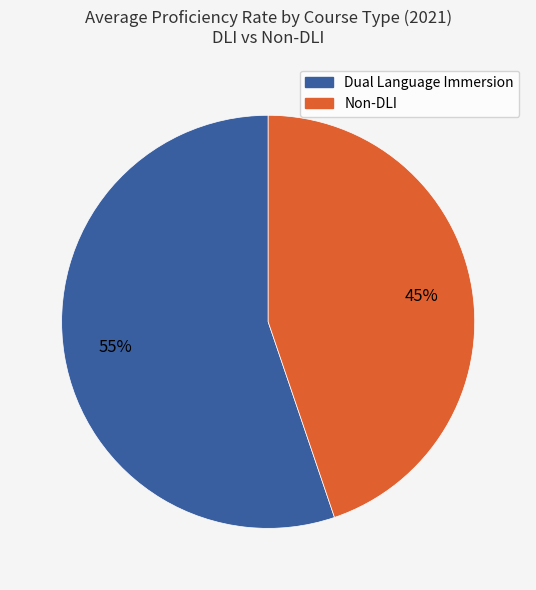

Is there a majority slice in this chart?

Yes